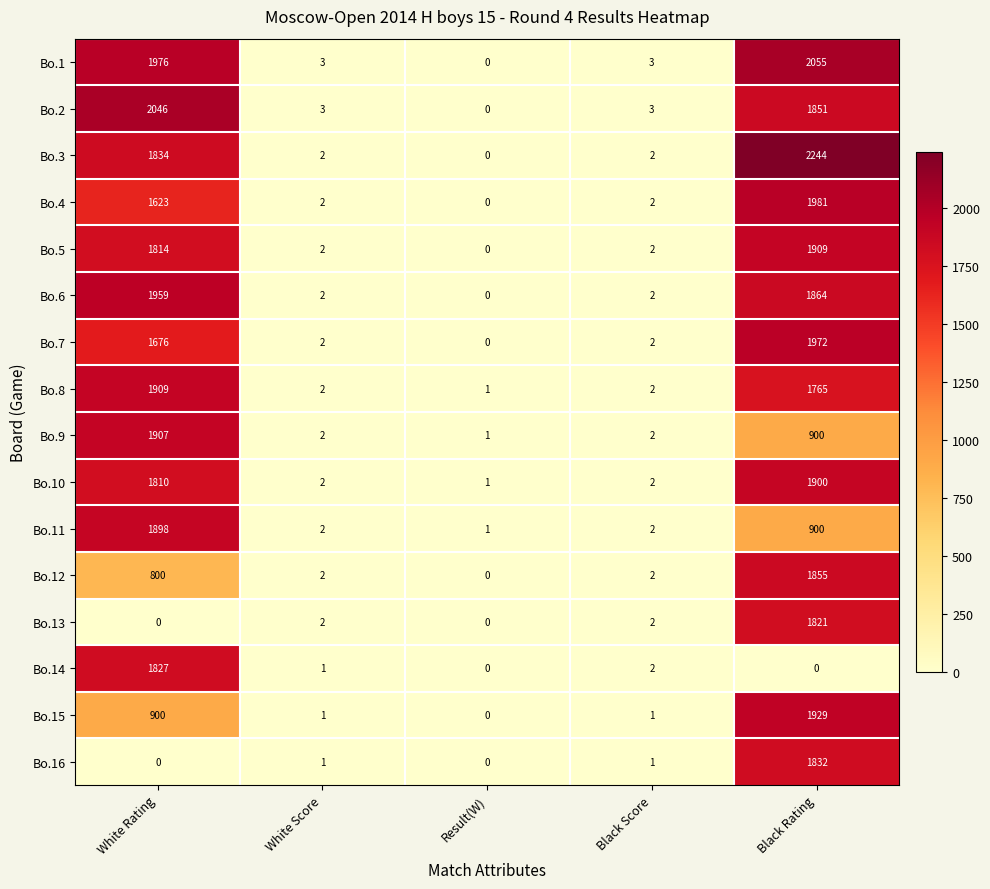

Which series changed the most between White Rating and Black Rating?

Bo.16